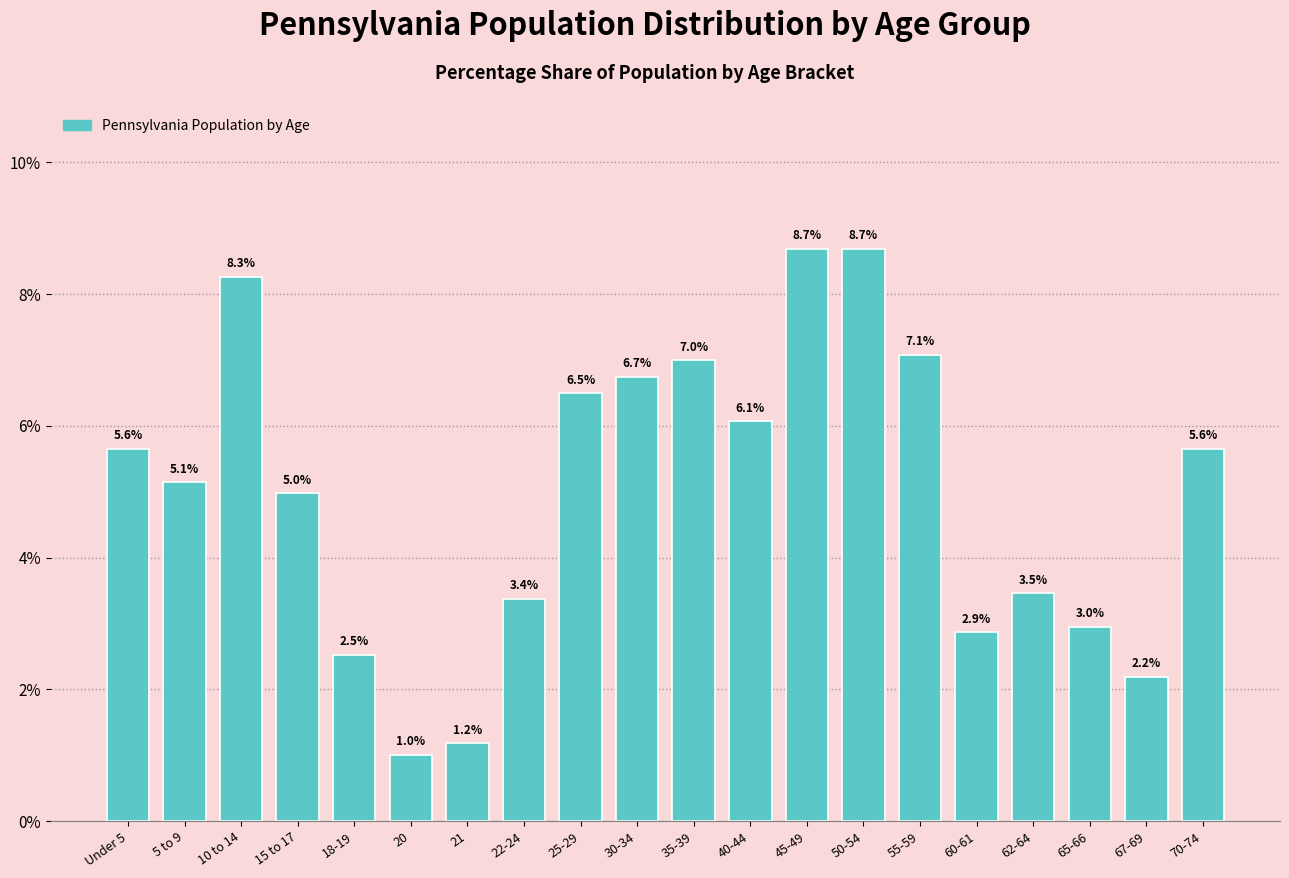

Reading left to right, list all the values displayed in this chart.

5.6	5.1	8.3	5.0	2.5	1.0	1.2	3.4	6.5	6.7	7.0	6.1	8.7	8.7	7.1	2.9	3.5	3.0	2.2	5.6